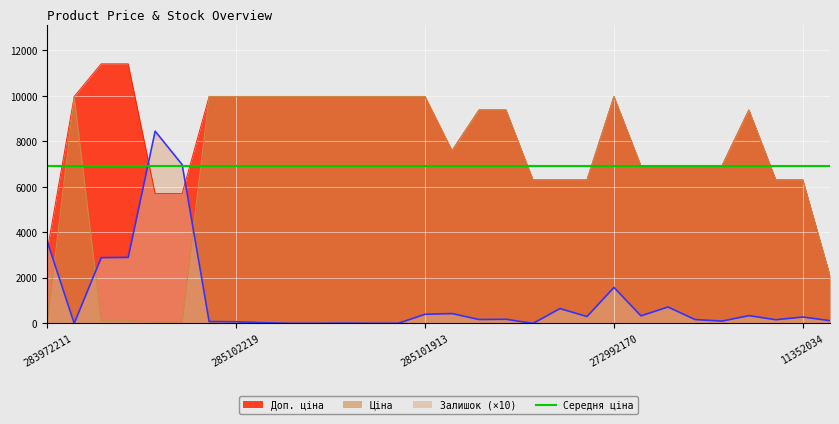

The Залишок (×10) series shows 2307.7 at 272992170. True or false?

False